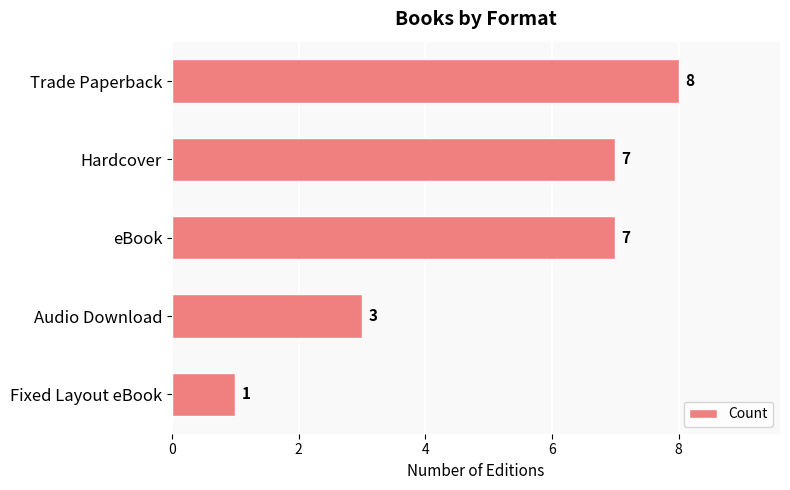

What is the label of the 5th bar from the top?

Fixed Layout eBook